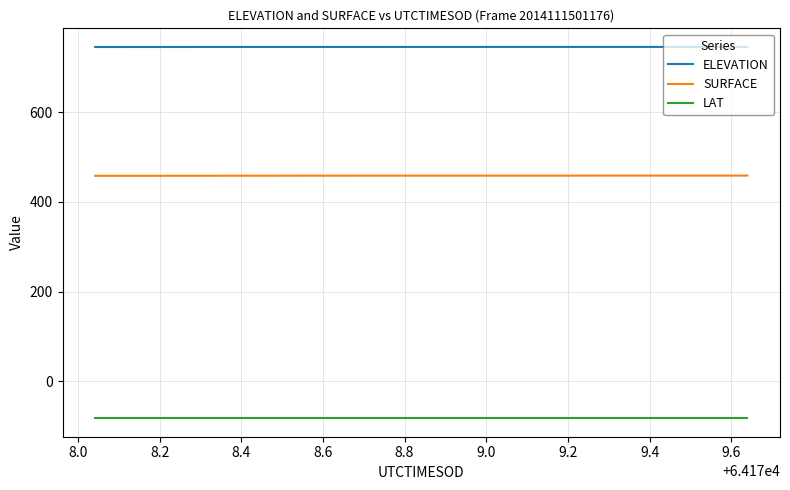

Rank the series by their maximum value, from lowest to highest.

LAT, SURFACE, ELEVATION